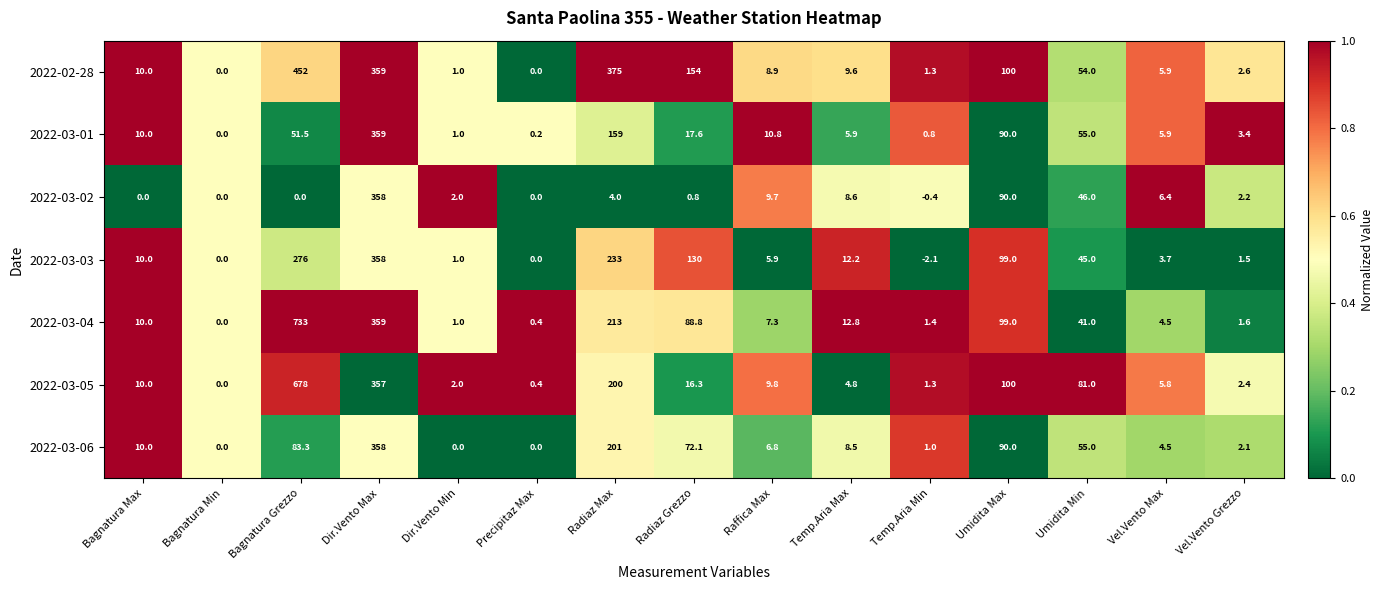

The value of 2022-03-02 at Radiaz Grezzo is 0.5. True or false?

False